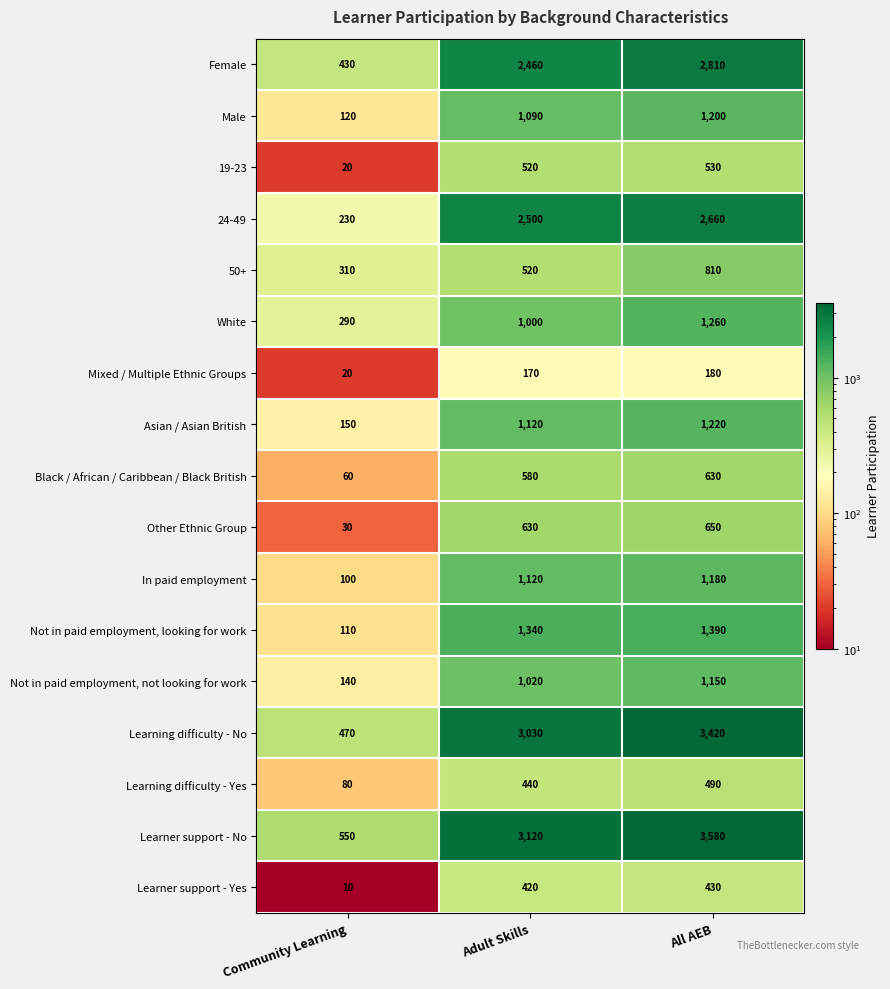

At which label is Mixed / Multiple Ethnic Groups closest to 100?

Adult Skills